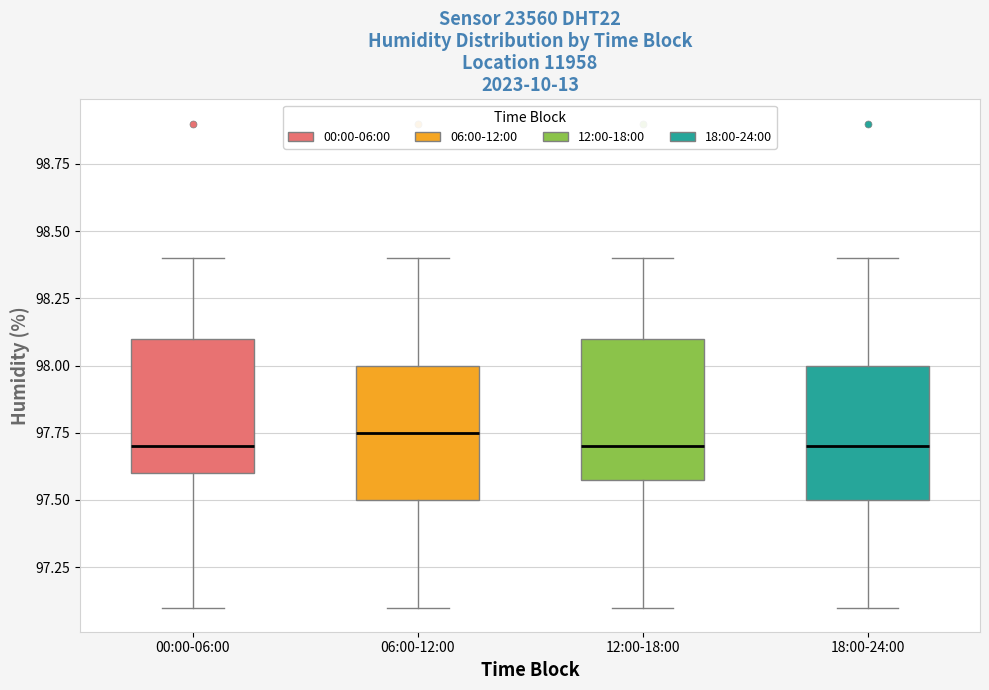

Reading left to right, read every box against the y-axis: the position of its median line, the range the box covers, and the ends of its whiskers. The values are not printed on the chart, so give them approximately, as read against the axis.

00:00-06:00: median 97.70, box 97.60 to 98.10, whiskers 97.10 to 98.40
06:00-12:00: median 97.75, box 97.50 to 98.00, whiskers 97.10 to 98.40
12:00-18:00: median 97.70, box 97.60 to 98.10, whiskers 97.10 to 98.40
18:00-24:00: median 97.70, box 97.50 to 98.00, whiskers 97.10 to 98.40